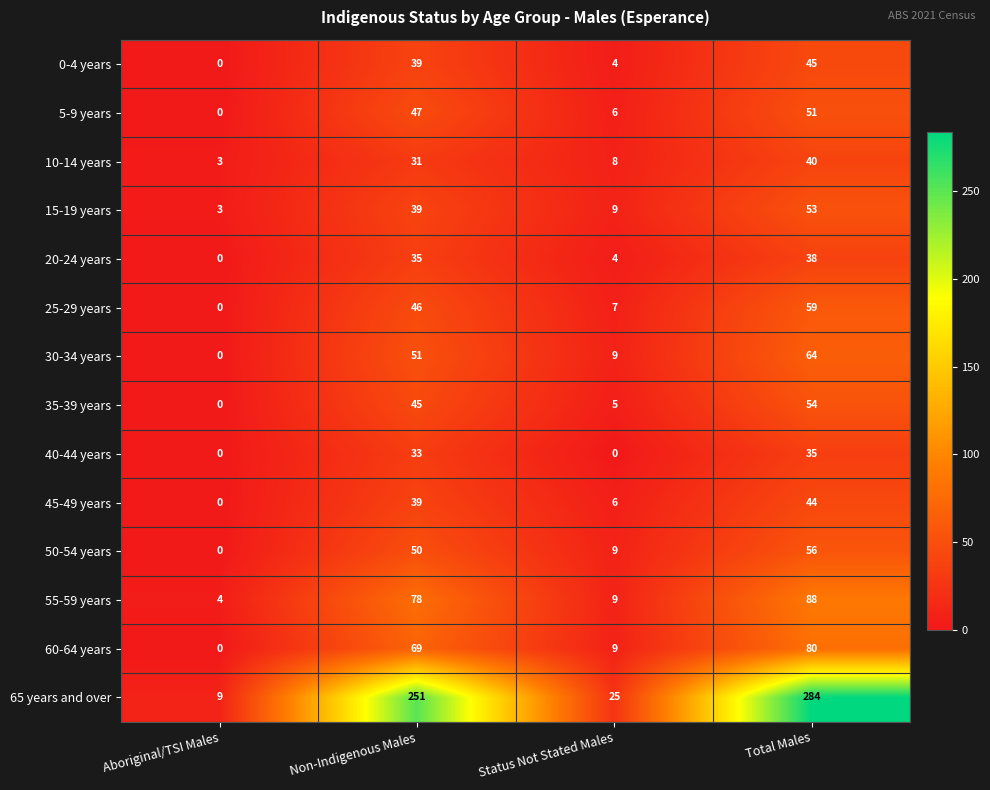

What value does the 15-19 years series have at Non-Indigenous Males?

39